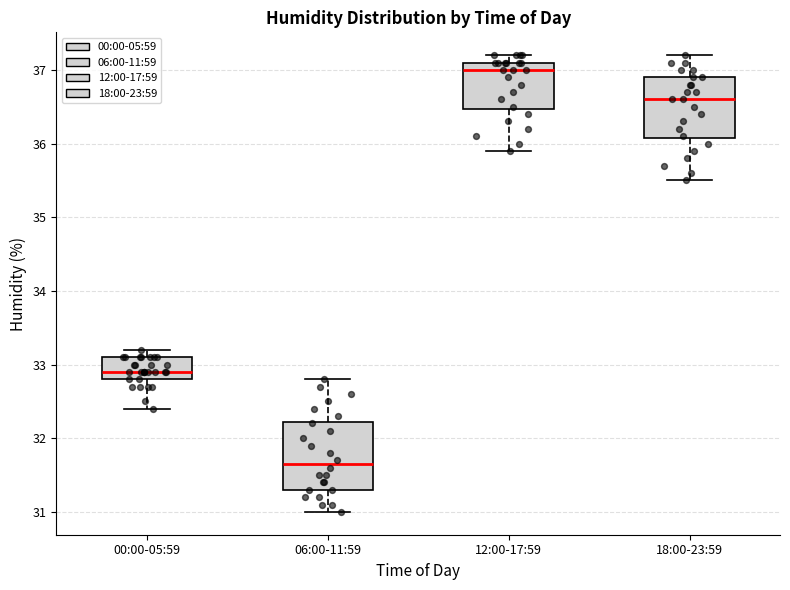

Where is the lower edge of the box for 18:00-23:59 on the y-axis? The values are not printed on the chart, so give them approximately, as read against the axis.

36.1